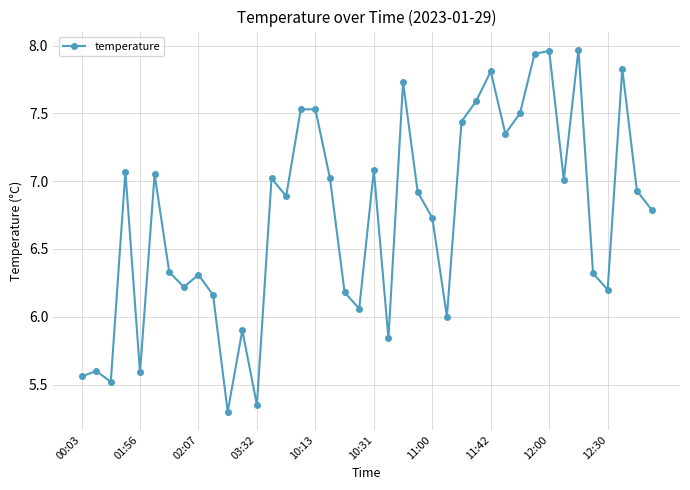

Is this an area chart (filled region under the line)?

No